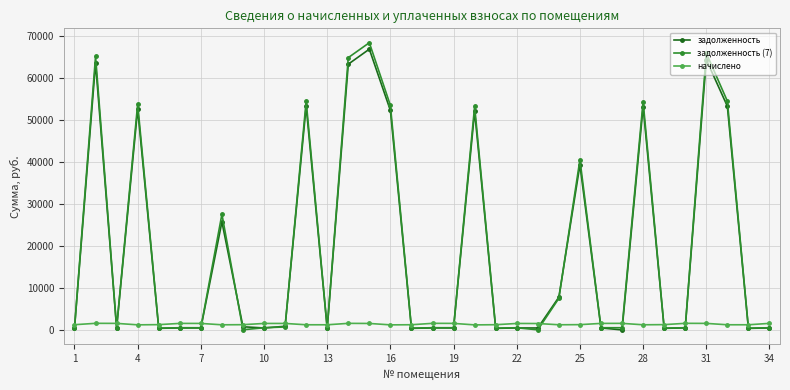

True or false: начислено has more than 1 points higher than both neighbors.

True